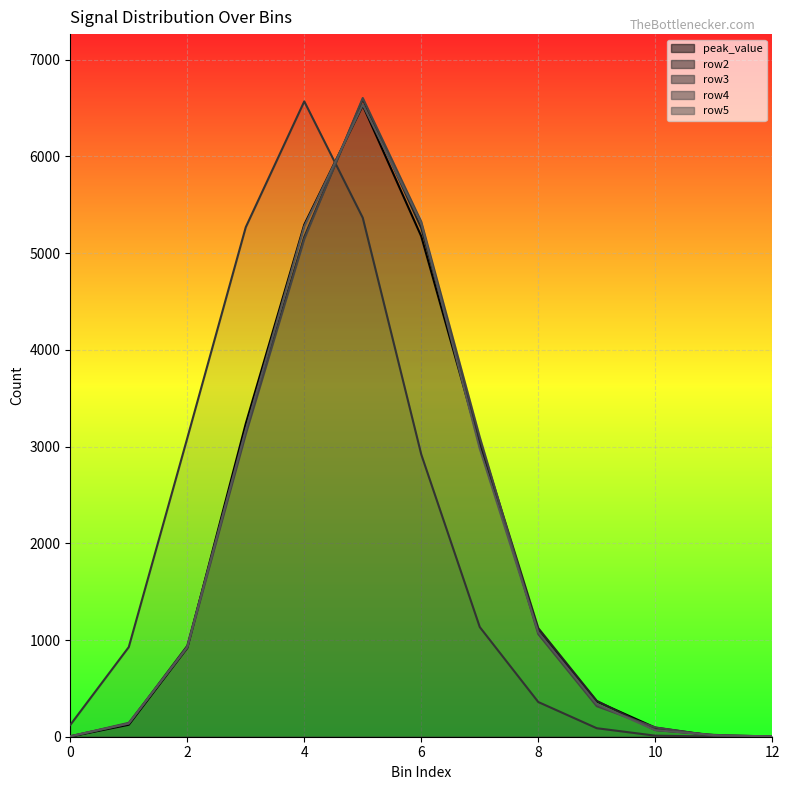

At how many categories does at least one series exceed 5451?

2